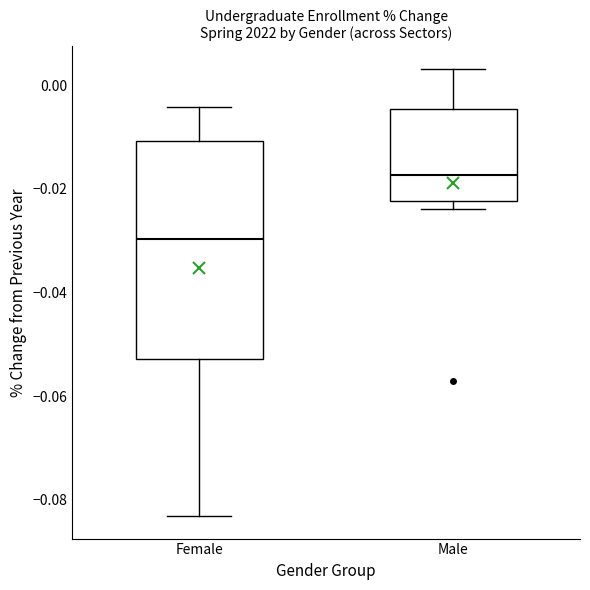

Which box has the highest median line?

Male